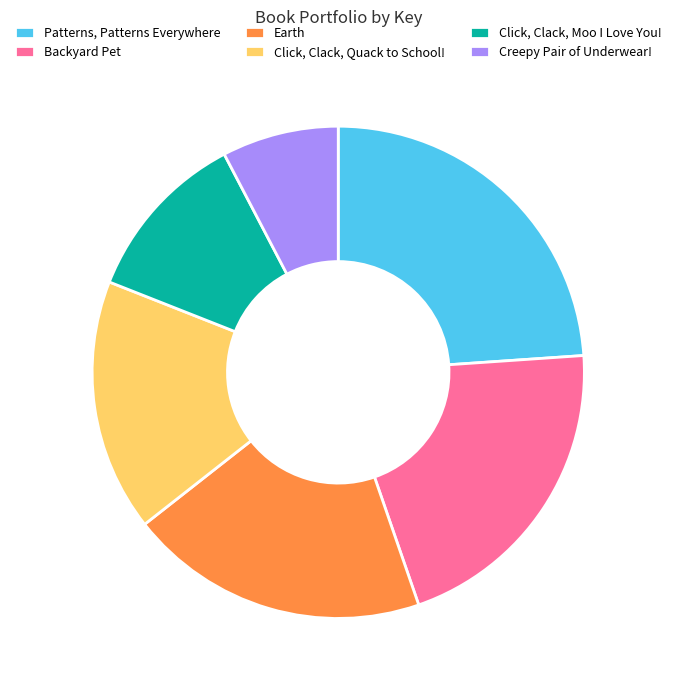

Is the sum of Earth and Click, Clack, Quack to School! greater than half?

No